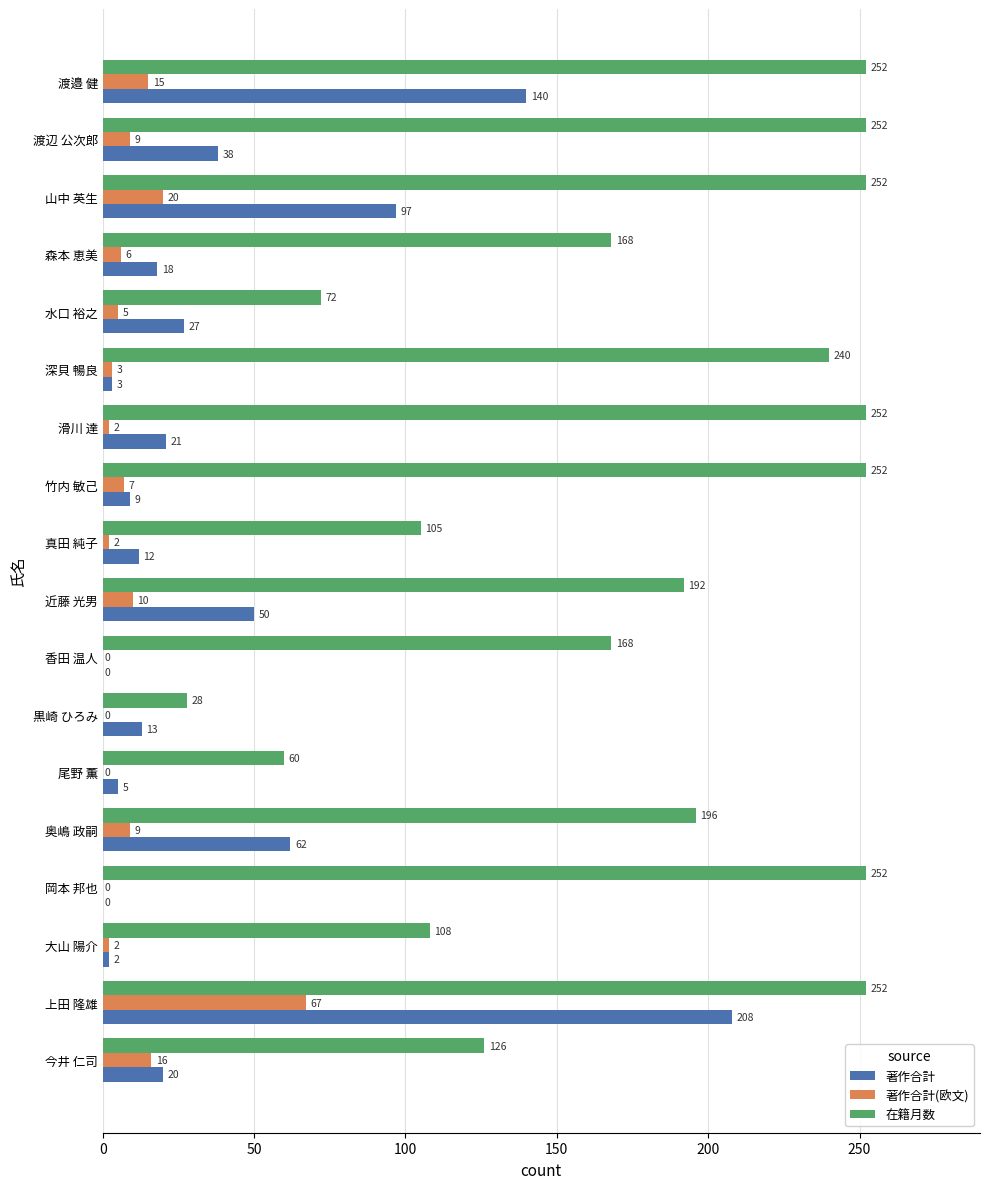

Which series changed the most between 上田 隆雄 and 大山 陽介?

著作合計